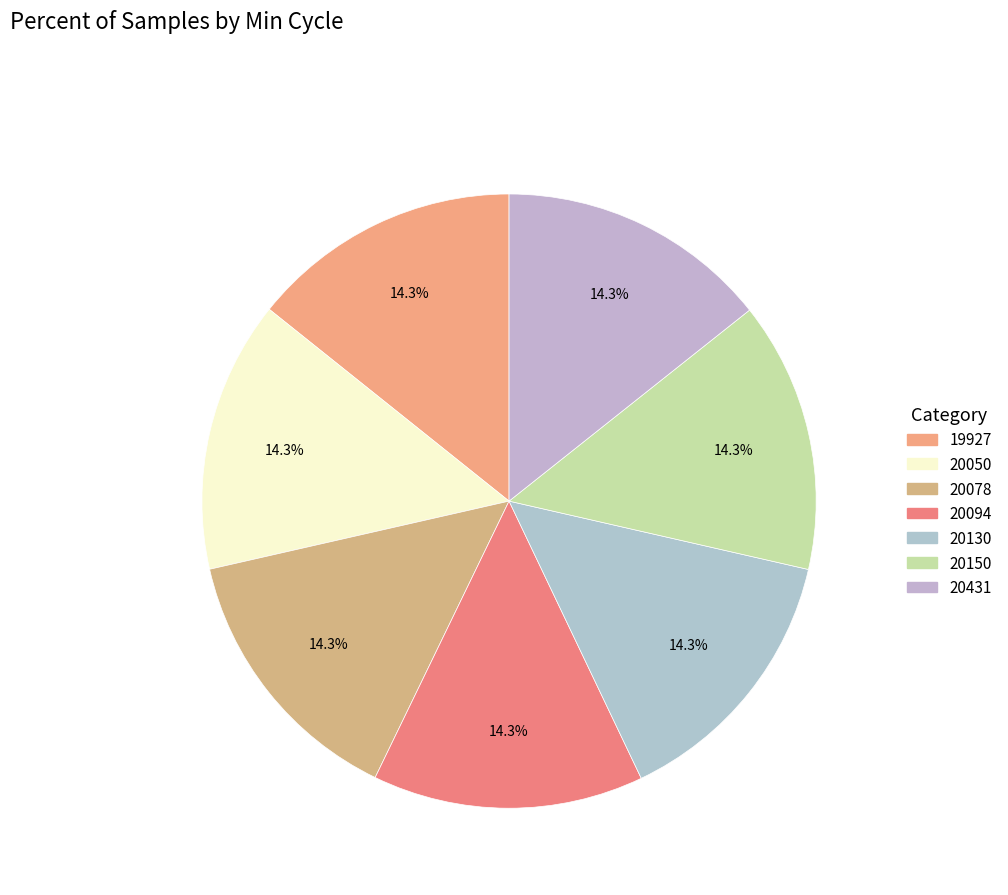

How many segments does this pie chart have?

7